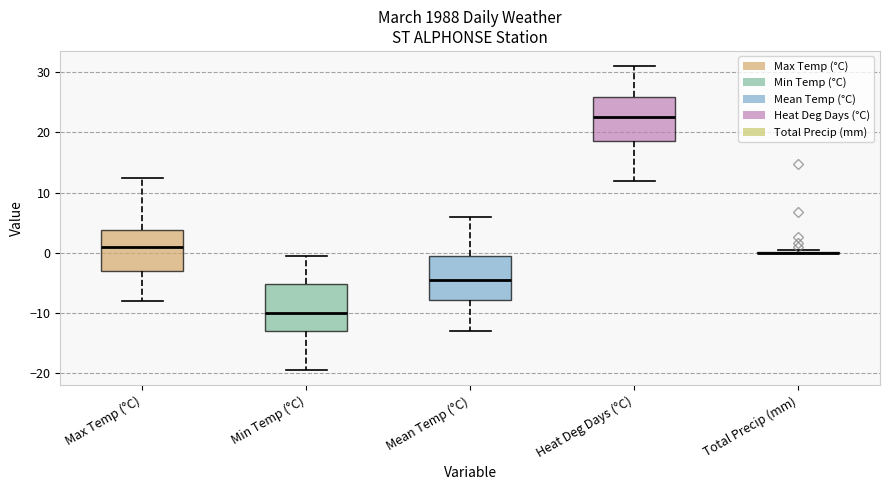

Reading left to right, transcribe this box plot: for each box, give where its median line is, the range the box spans, and where its two whiskers end, as read against the y-axis. The values are not printed on the chart, so give them approximately, as read against the axis.

Max Temp (°C): median 1, box -3 to 4, whiskers -8 to 13
Min Temp (°C): median -10, box -13 to -5, whiskers -19 to 0
Mean Temp (°C): median -4, box -8 to 0, whiskers -13 to 6
Heat Deg Days (°C): median 23, box 19 to 26, whiskers 12 to 31
Total Precip (mm): box collapsed to a line at 0, whiskers 0 to 0